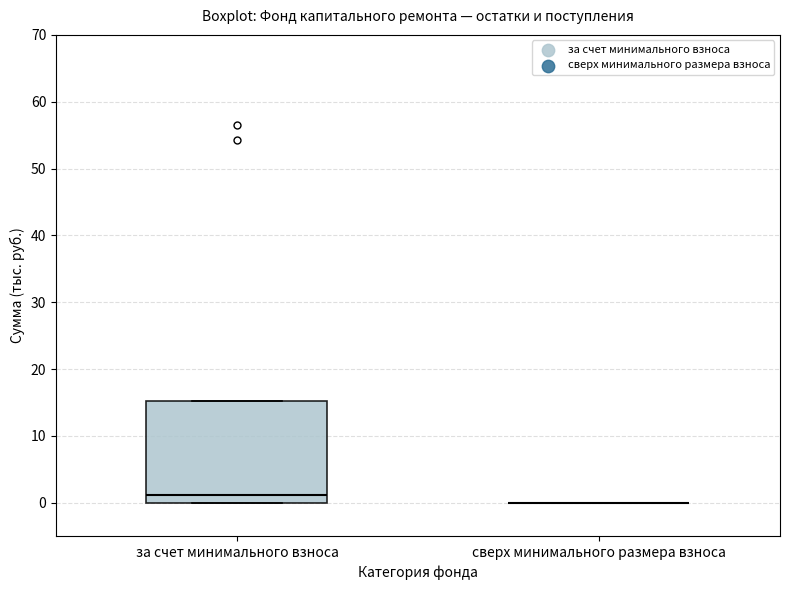

Reading left to right, transcribe this box plot: for each box, give where its median line is, the range the box spans, and where its two whiskers end, as read against the y-axis. The values are not printed on the chart, so give them approximately, as read against the axis.

за счет минимального взноса: median 1, box 0 to 15, whiskers 0 to 15
сверх минимального размера взноса: box collapsed to a line at 0, whiskers 0 to 0